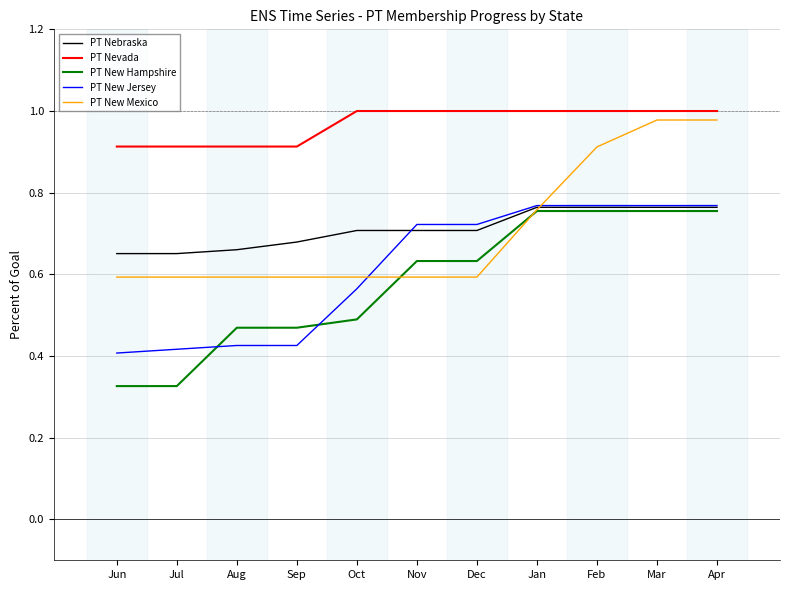

The value of PT Nevada at Oct is 1.4. True or false?

False